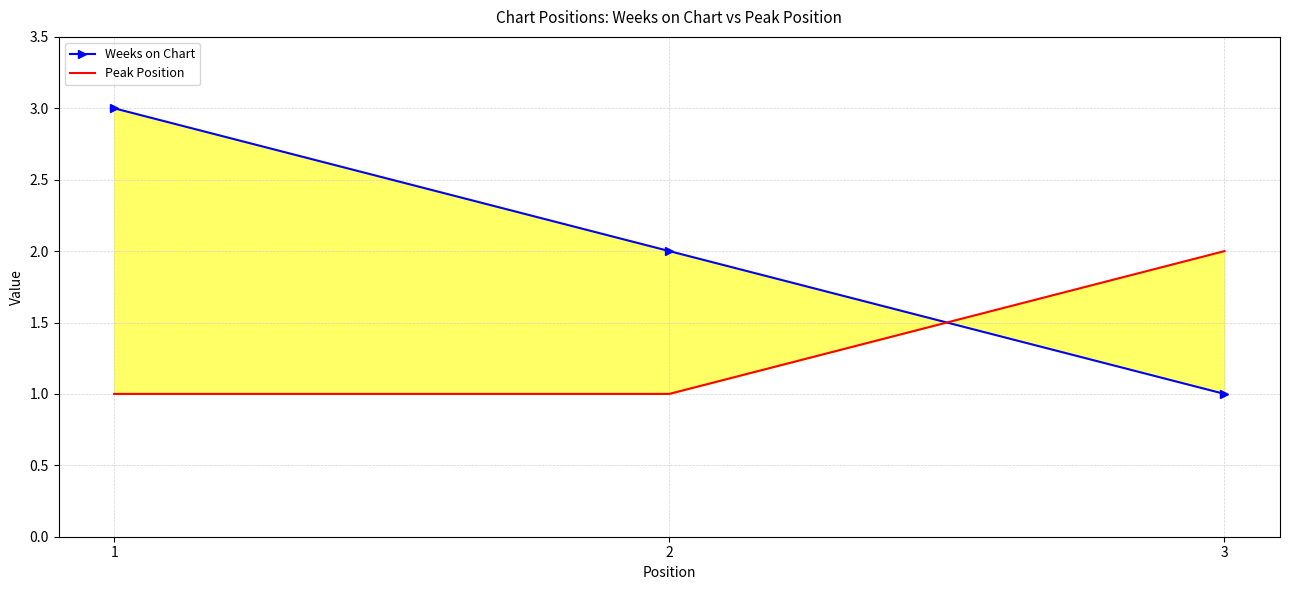

How many categories are shown in the chart?

3